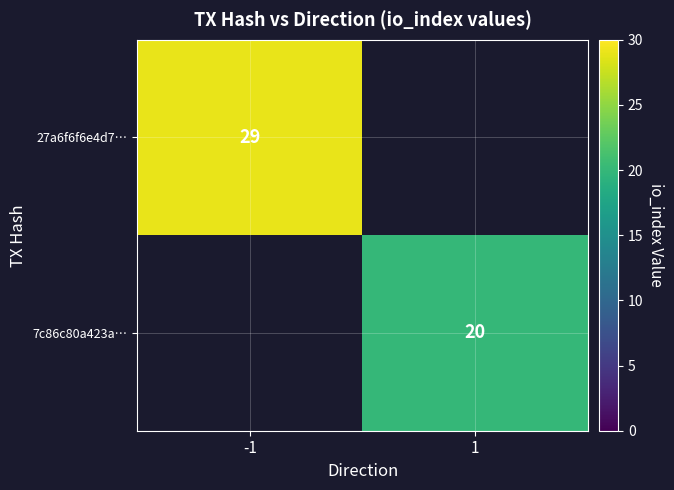

The value of 7c86c80a423a… at 1 is 20. True or false?

True